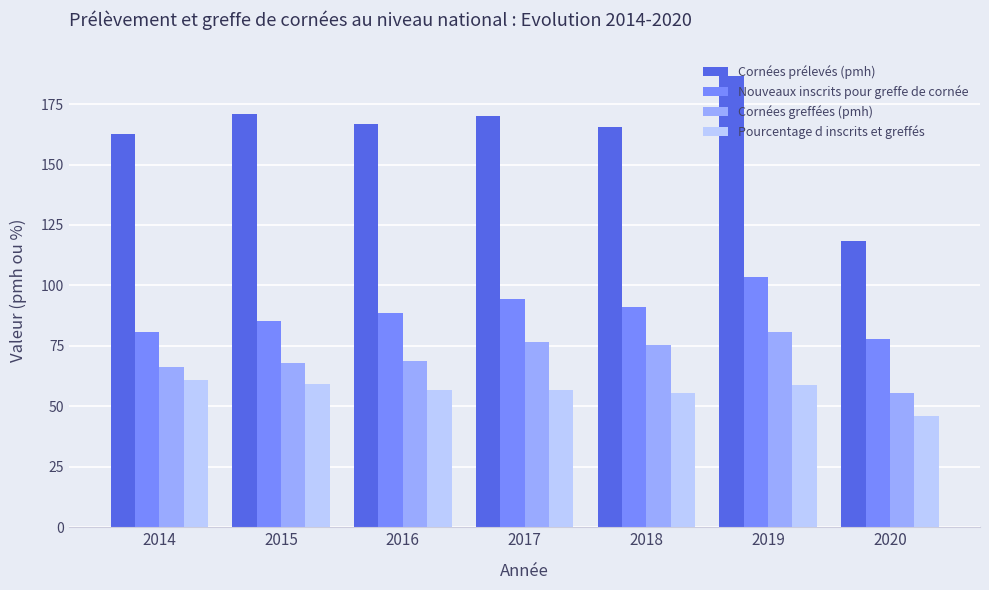

Is it true that Pourcentage d inscrits et greffés equals 60.9 at 2014?

True